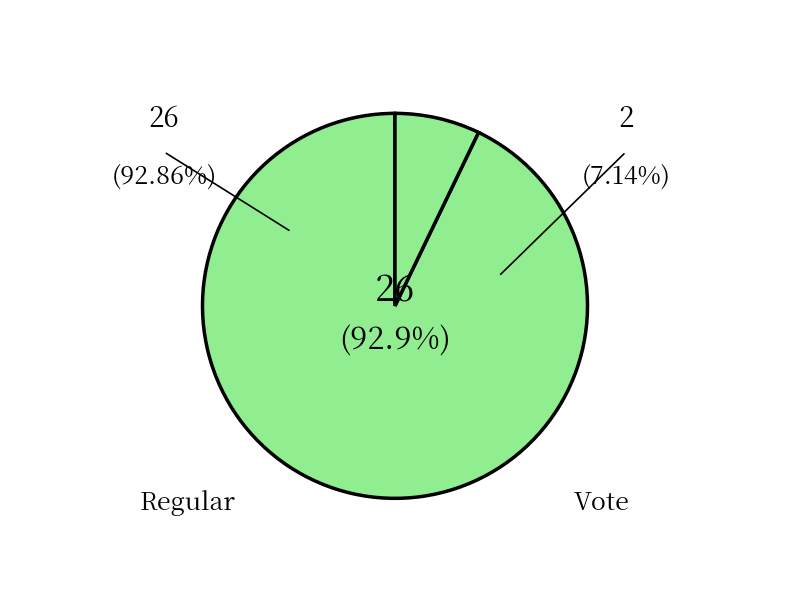

Count the number of slices in the pie.

2